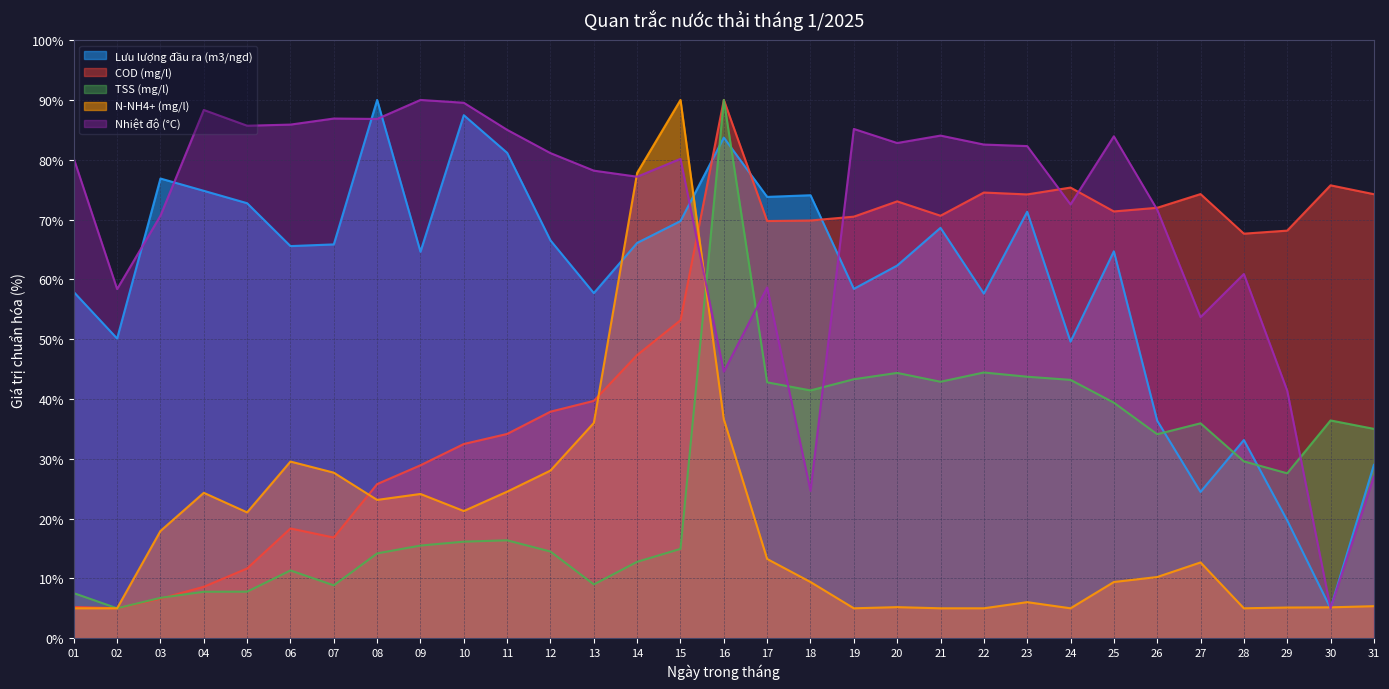

At 28, list the series in order from largest to smallest.

COD (mg/l), Nhiệt độ (°C), Lưu lượng đầu ra (m3/ngd), TSS (mg/l), N-NH4+ (mg/l)